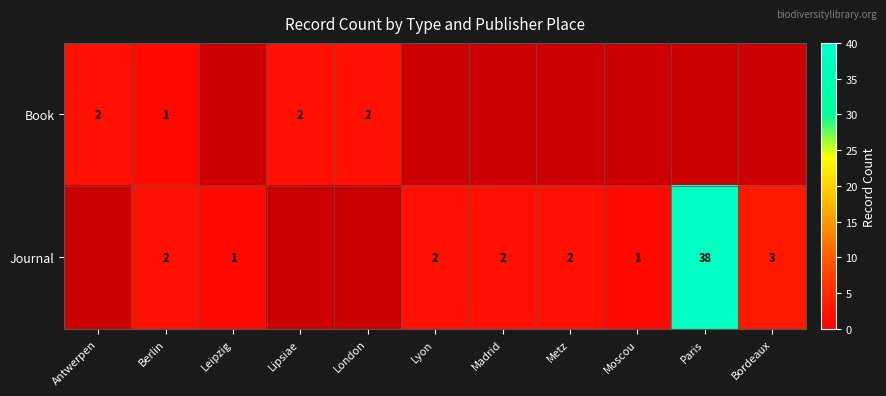

The Journal series shows 1 at Bordeaux. True or false?

False